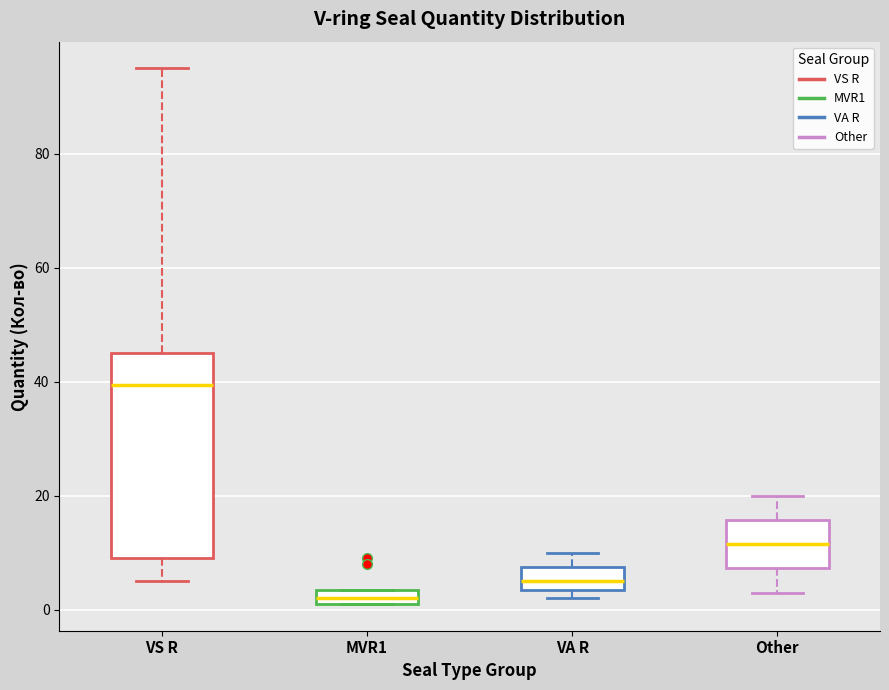

Which box is the tallest, from its lower edge to its upper edge?

VS R